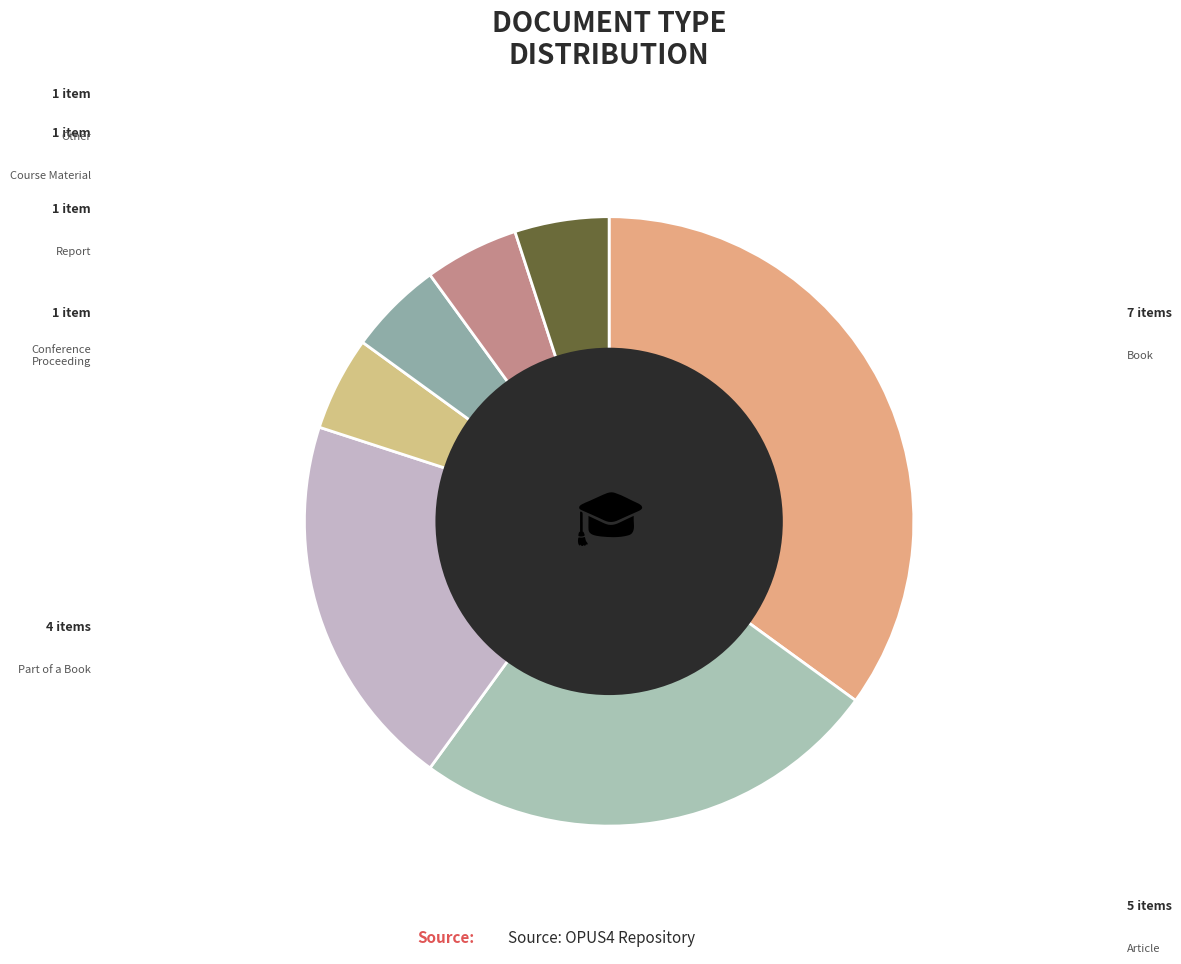

Count the number of slices in the pie.

7